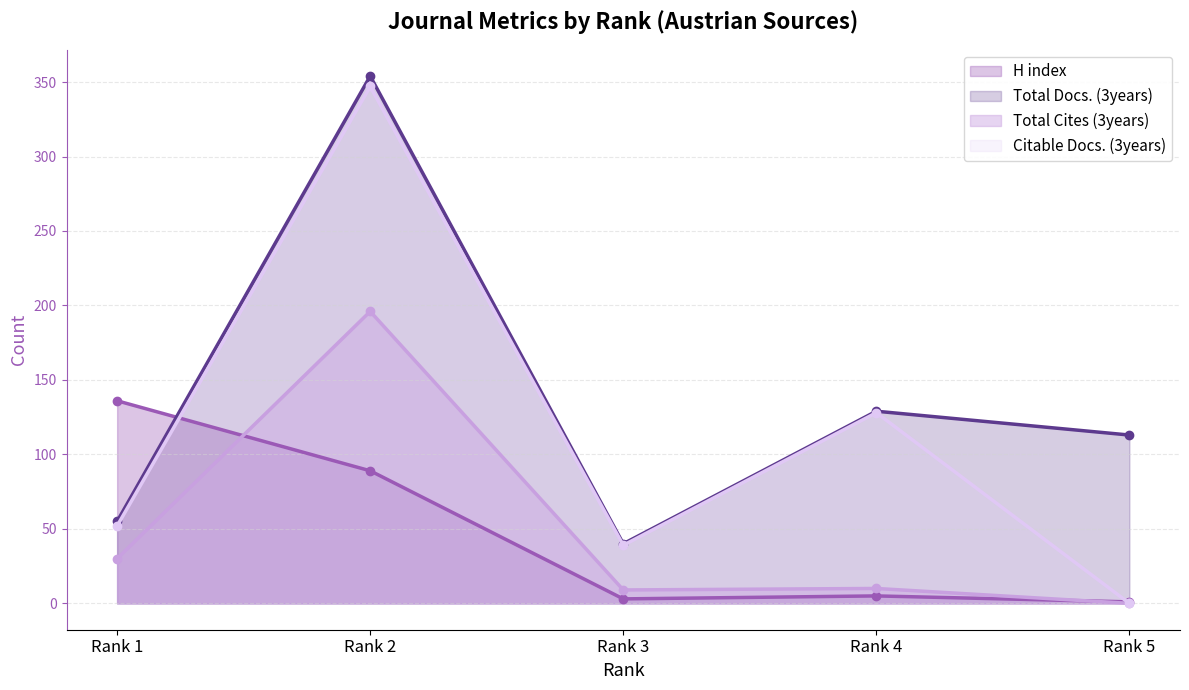

What is the average value of the Total Cites (3years) series?

49